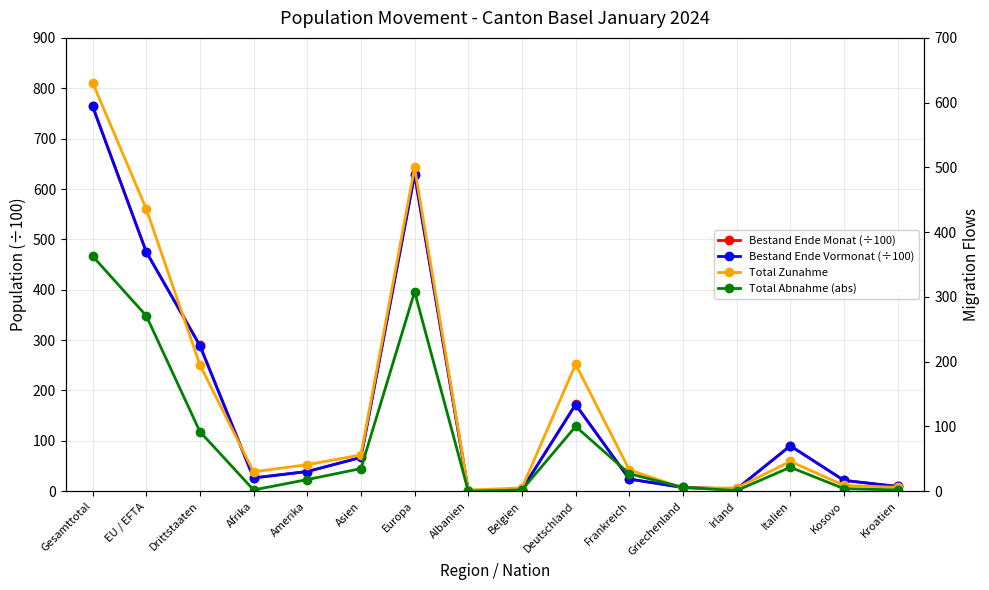

Is the value of Bestand Ende Vormonat (÷100) at Drittstaaten greater than the value of Total Zunahme at EU / EFTA?

No